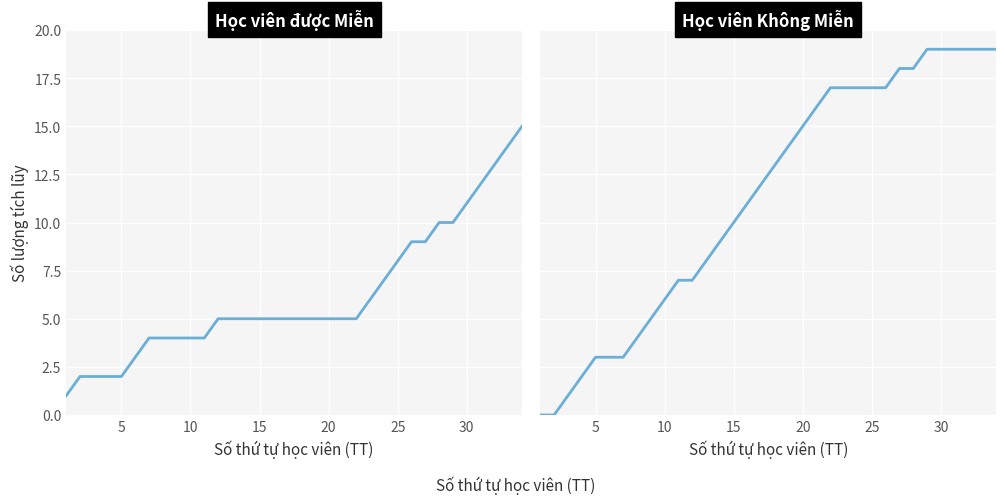

What is the label of the 14th point from the right?

20